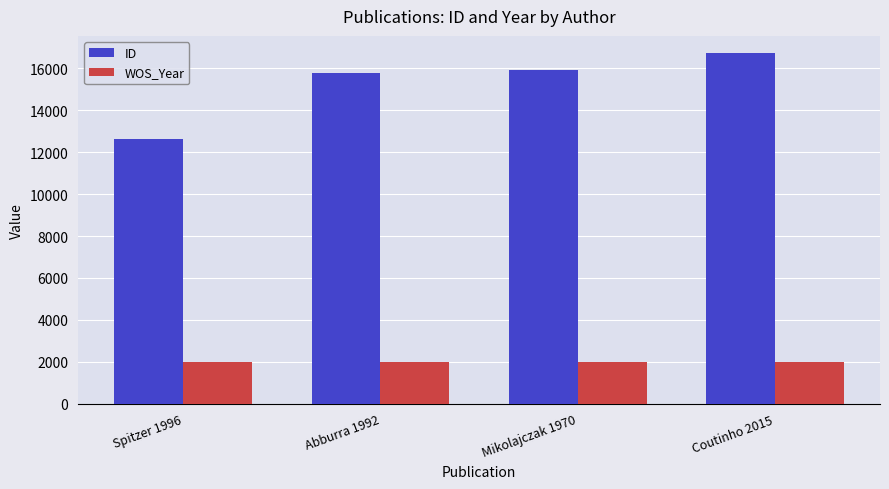

Which series has the largest range (max minus min)?

ID